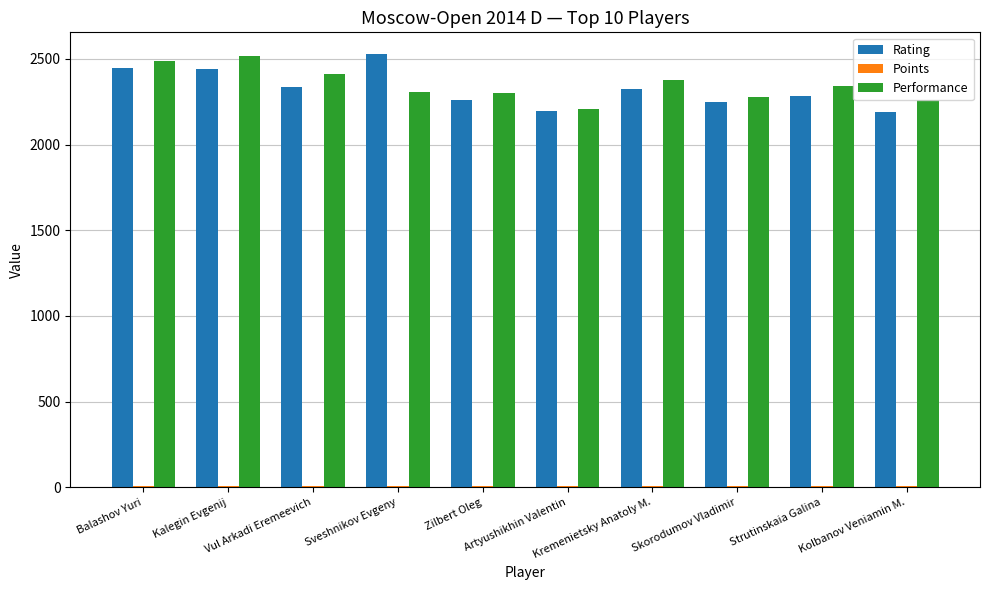

What is the greatest value displayed?

2528.0